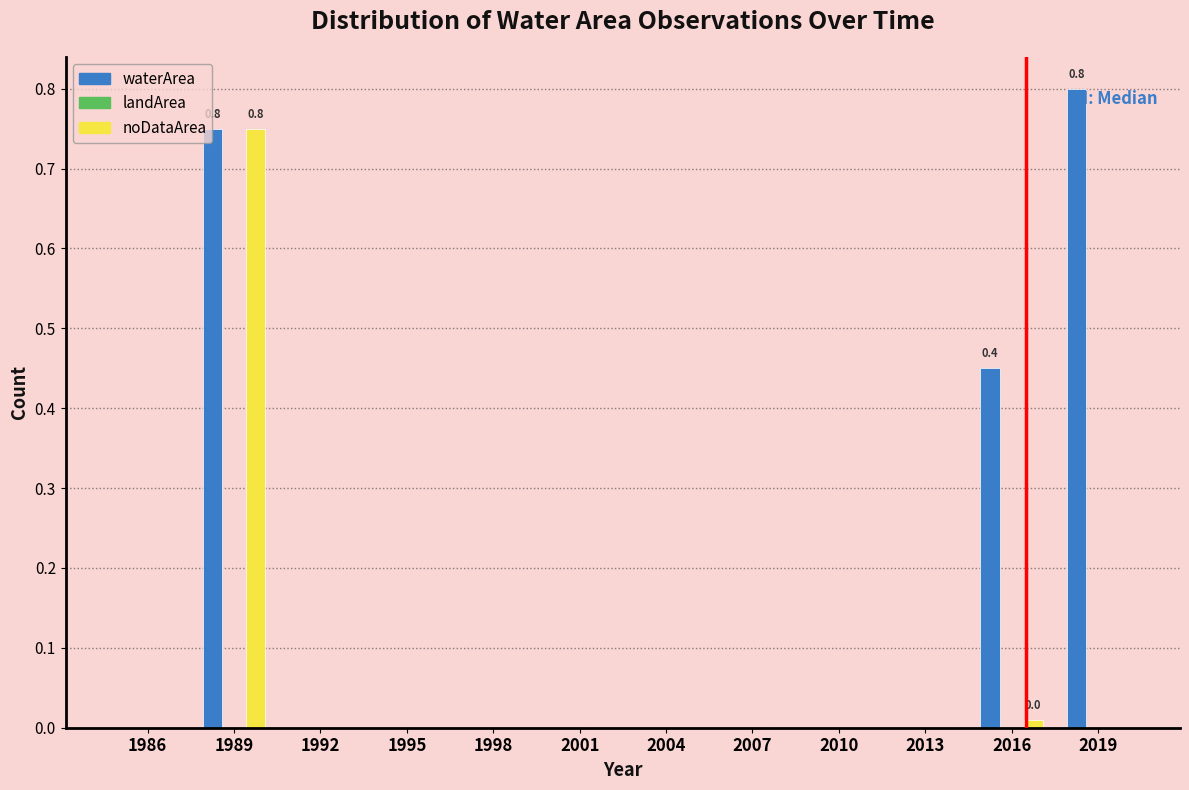

The noDataArea series shows 0.4 at 2010. True or false?

False